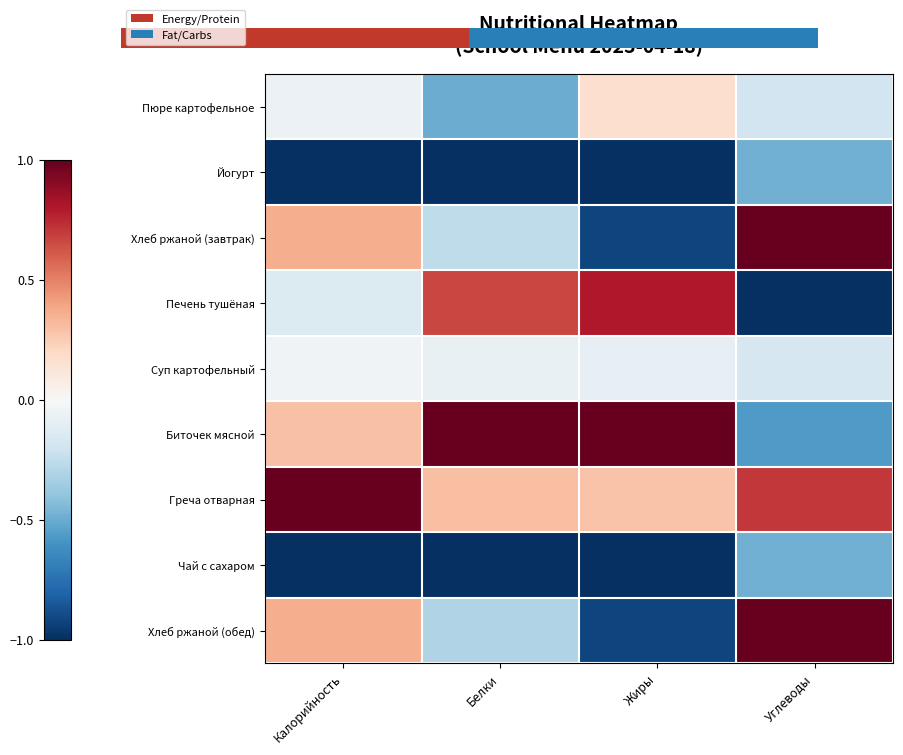

Which category has the lowest value in the Биточек мясной series?

Углеводы